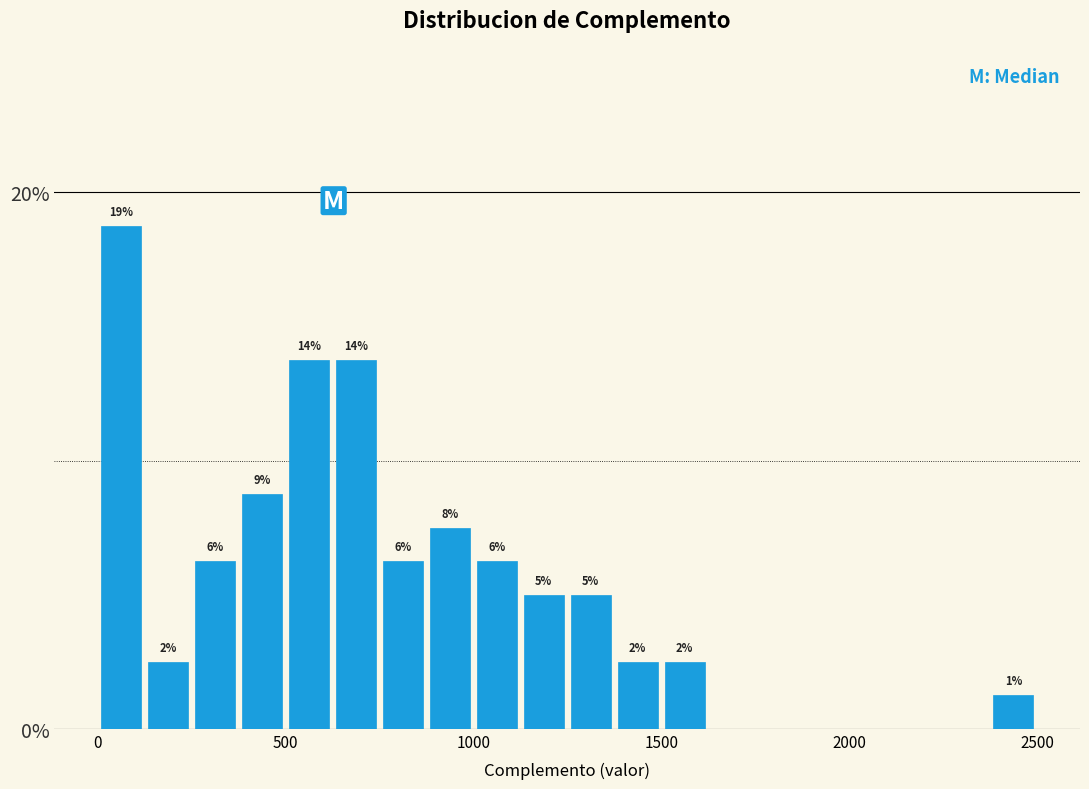

Around what value on the x-axis is the tallest bar? Give the approximate position of its centre, as read against the axis.

50